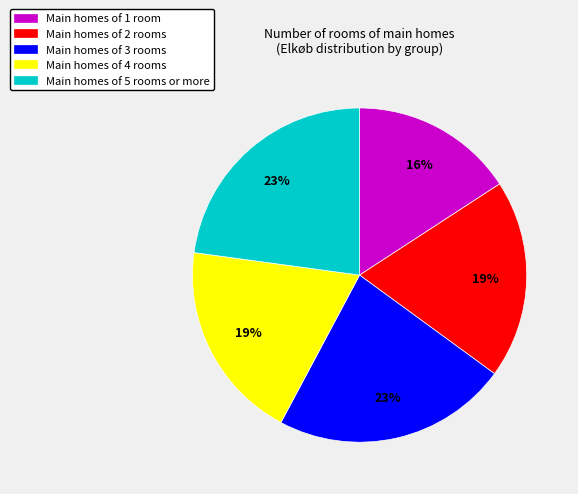

What is the ratio of the value at Main homes of 2 rooms to the value at Main homes of 5 rooms or more?

0.8